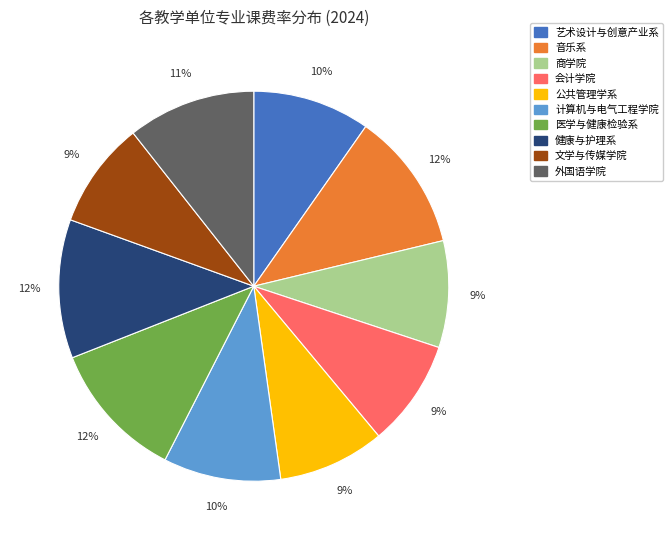

Does 外国语学院 account for over 50% of the chart?

No